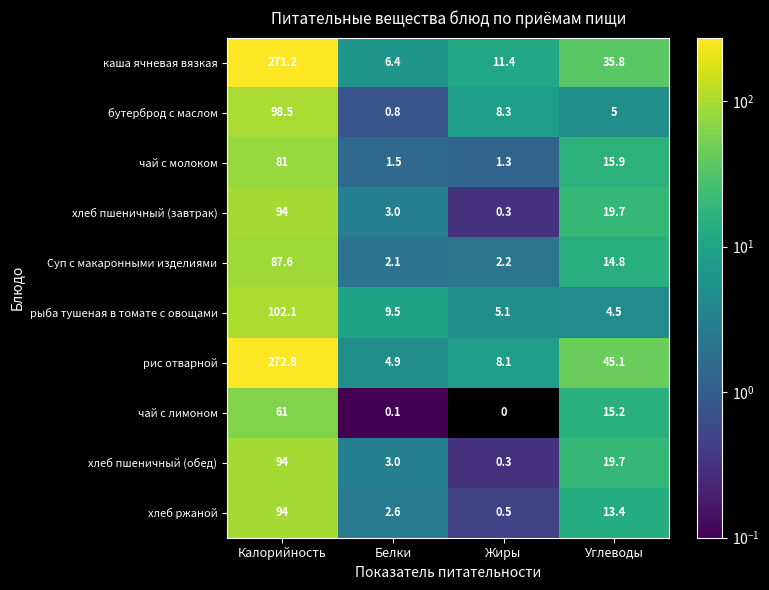

The бутерброд с маслом series shows 2.2 at Жиры. True or false?

False